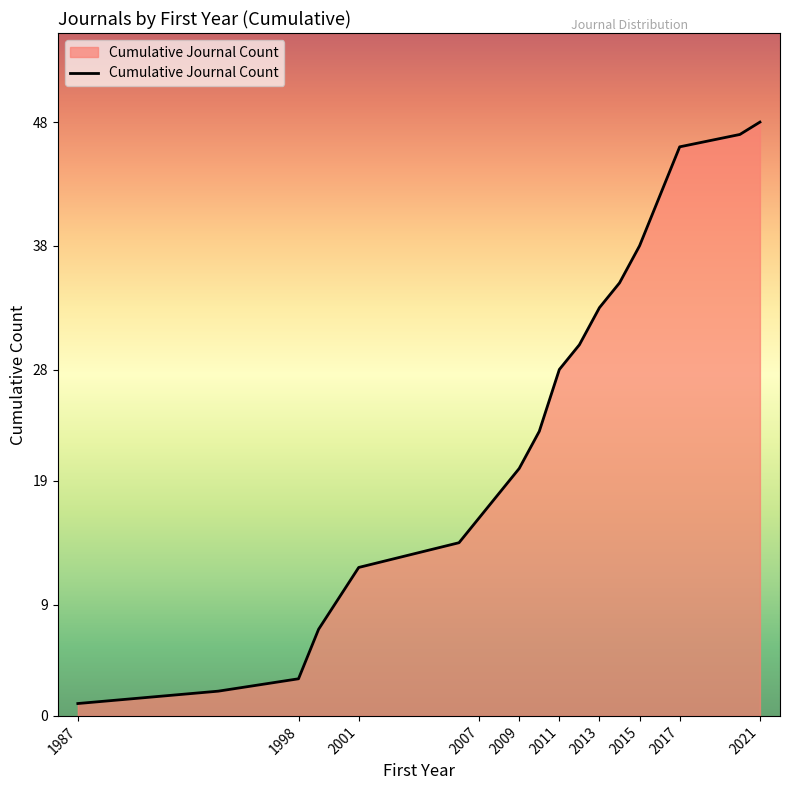

Reading left to right, transcribe all the data shown in this chart.

1	2	3	7	12	14	16	18	20	23	28	30	33	35	38	42	46	47	48